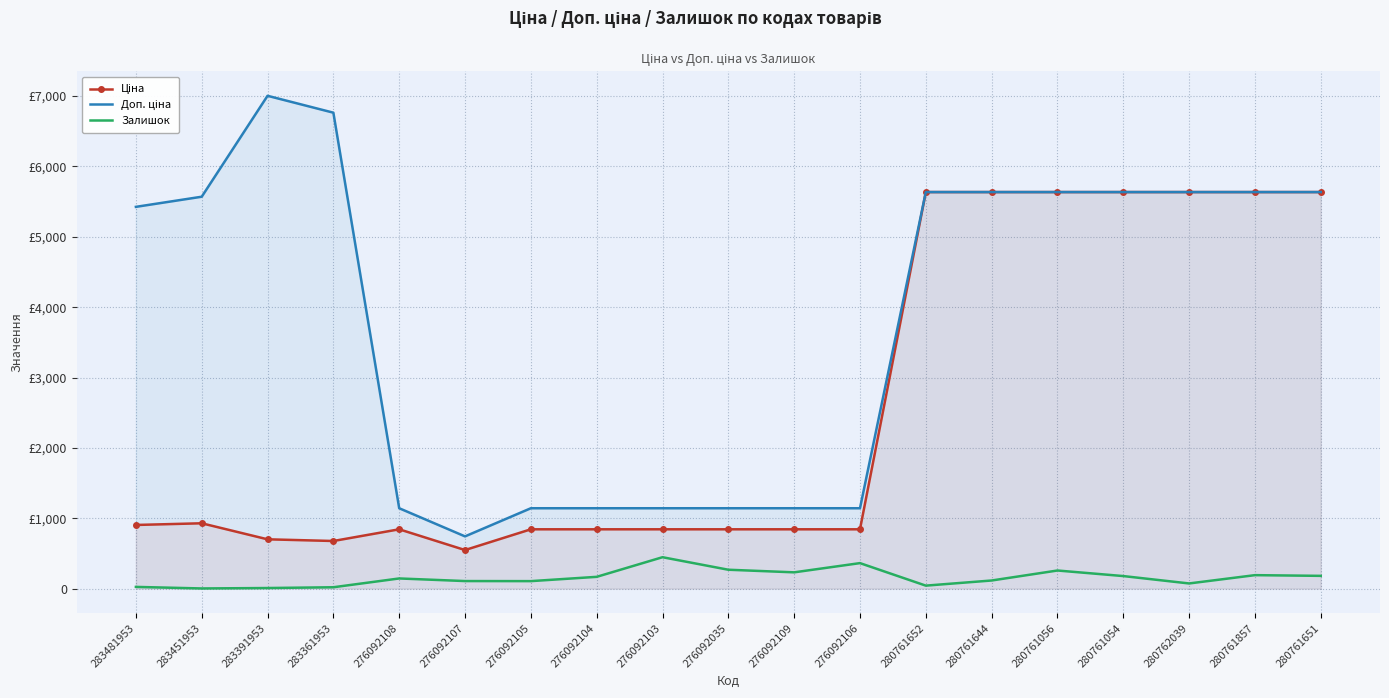

True or false: Ціна and Доп. ціна cross at least once.

False